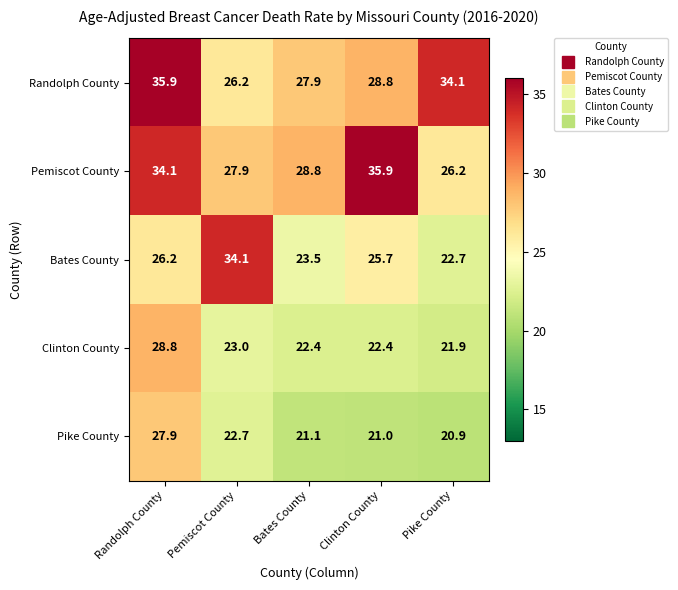

What is the total value across all series at Clinton County?

133.8